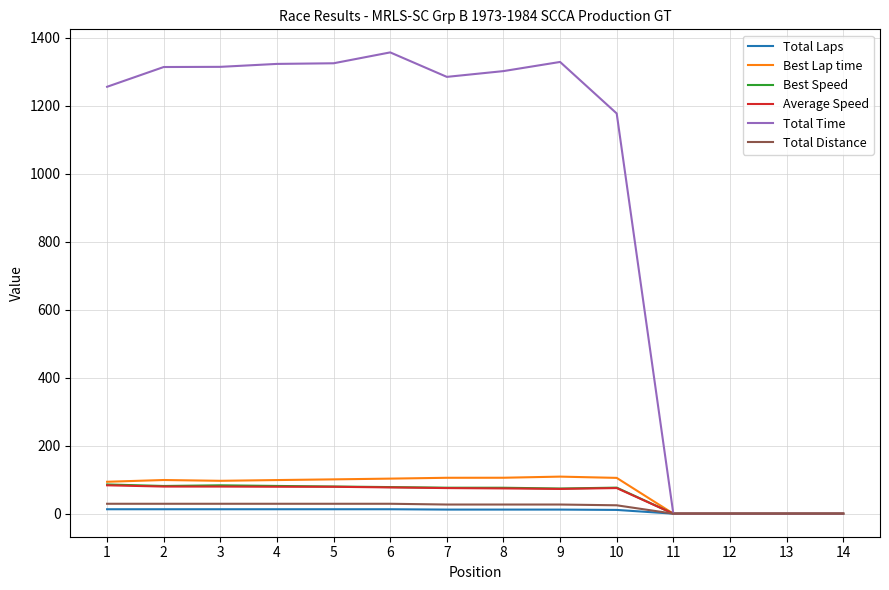

At how many categories does at least one series exceed 1218?

9